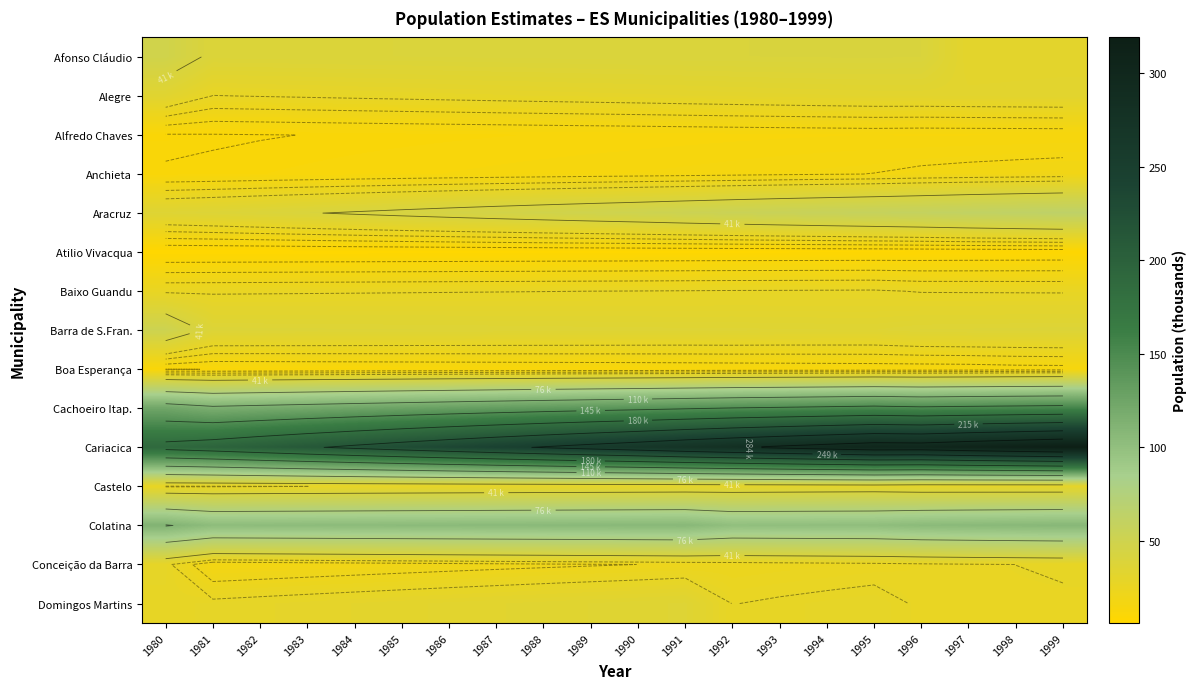

Count the number of categories in the chart.

20